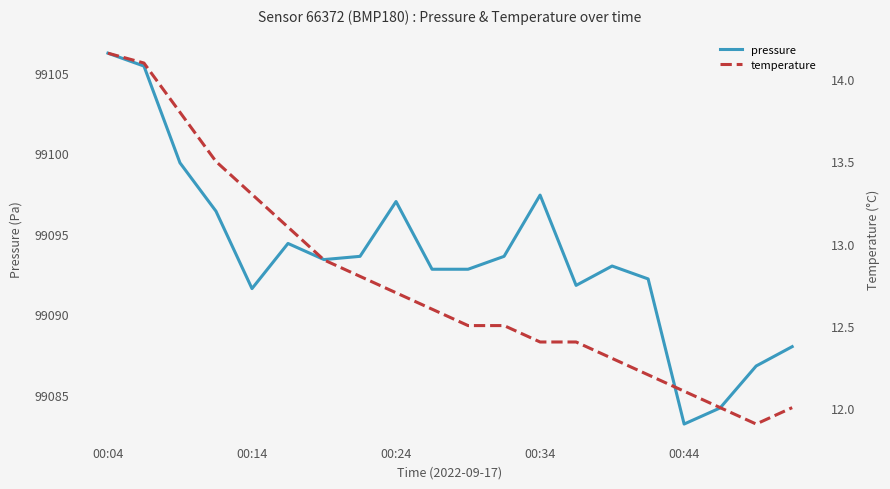

Is it true that pressure equals 54571.6 at 00:14?

False